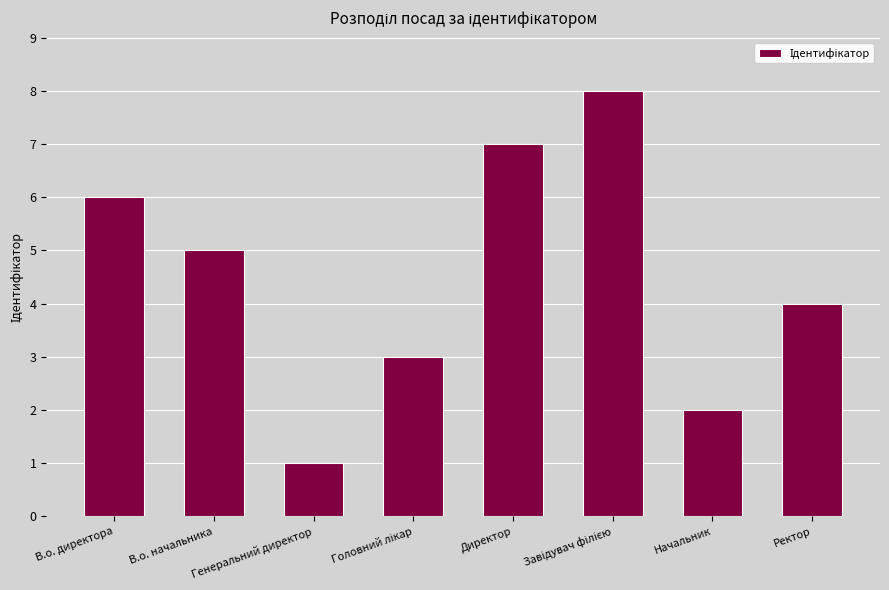

What is the maximum value shown in the chart?

8